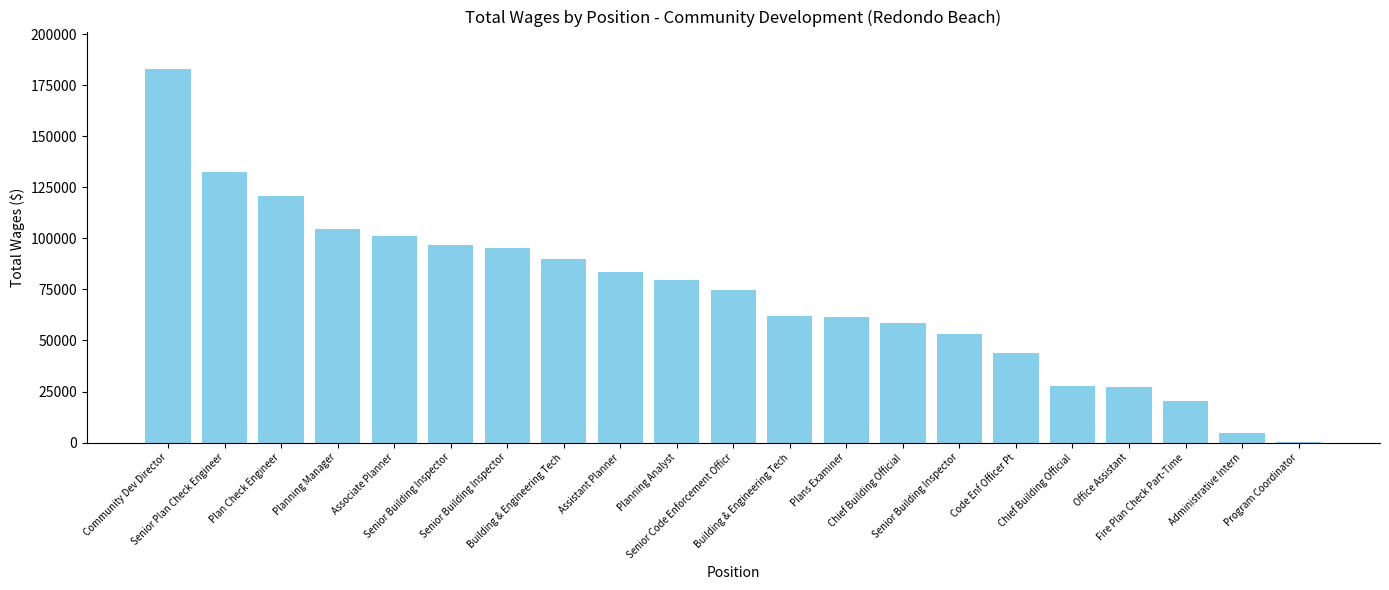

Are the bars grouped side by side (vs. stacked)?

No